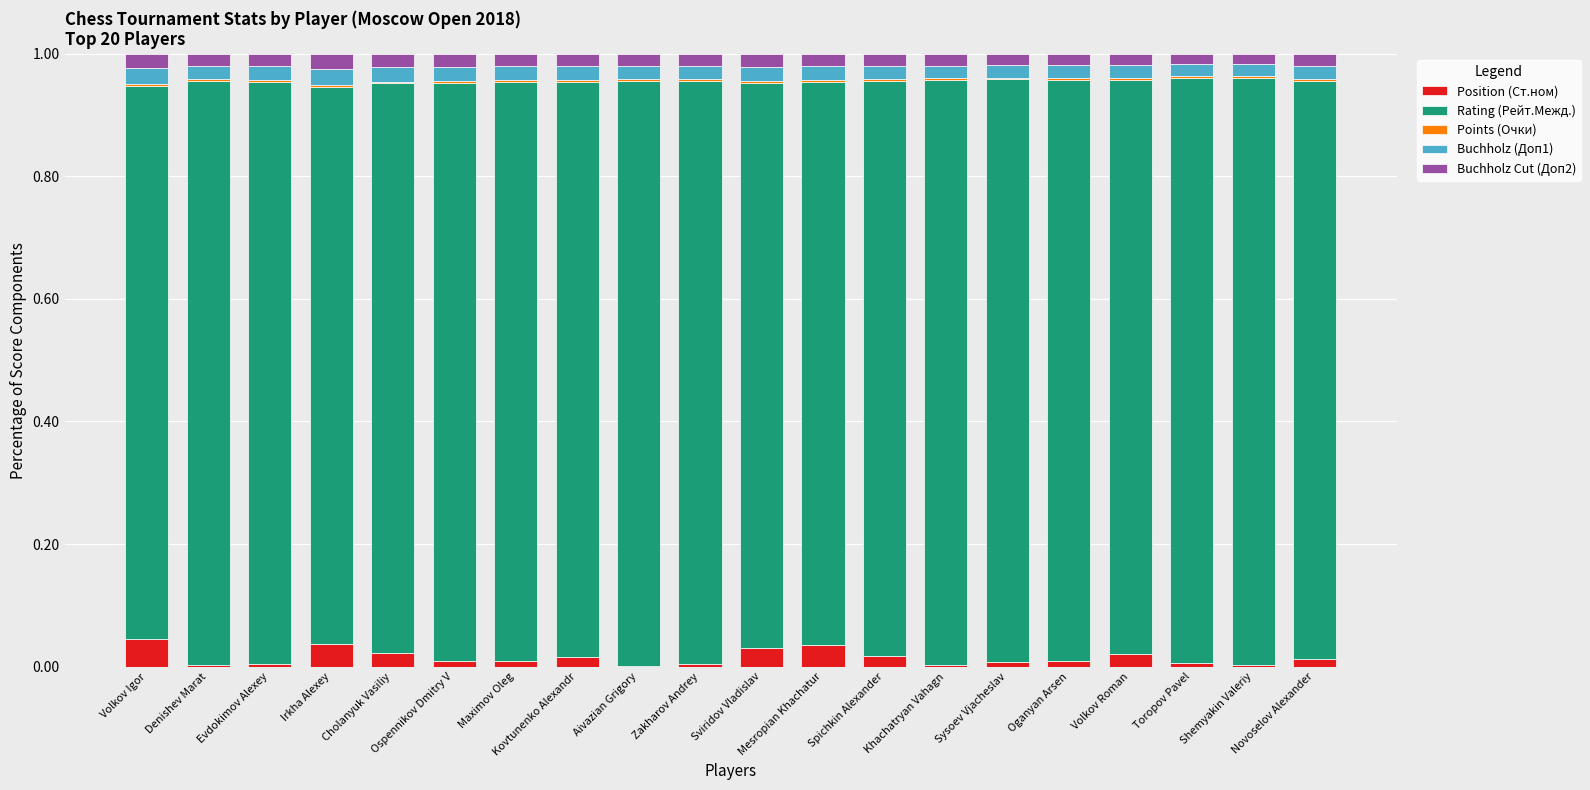

Are the bars grouped side by side (vs. stacked)?

No